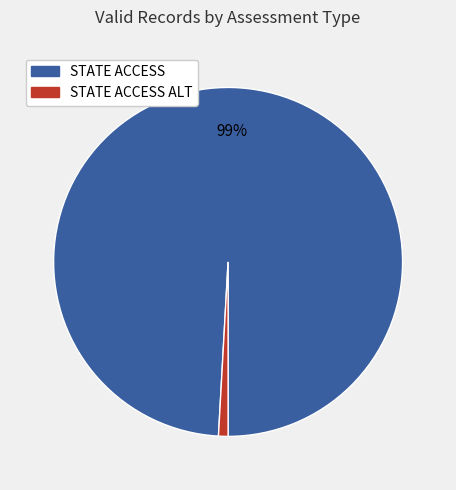

Is there any slice that represents more than half of the pie?

Yes